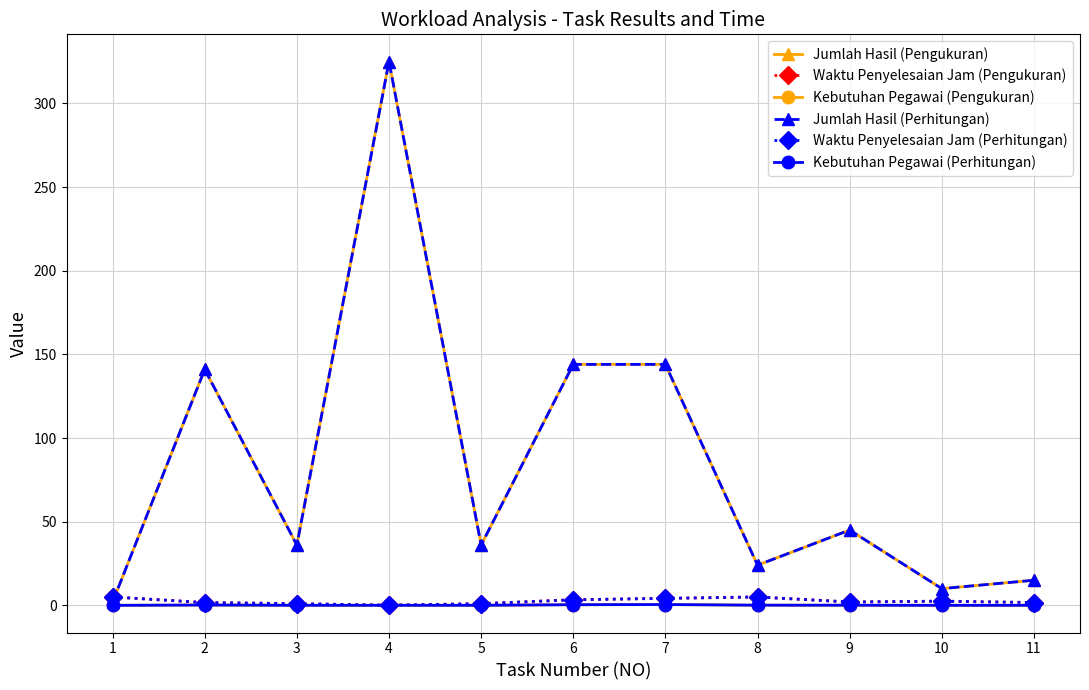

Rank the series by their maximum value, from lowest to highest.

Kebutuhan Pegawai (Pengukuran), Kebutuhan Pegawai (Perhitungan), Waktu Penyelesaian Jam (Pengukuran), Waktu Penyelesaian Jam (Perhitungan), Jumlah Hasil (Pengukuran), Jumlah Hasil (Perhitungan)